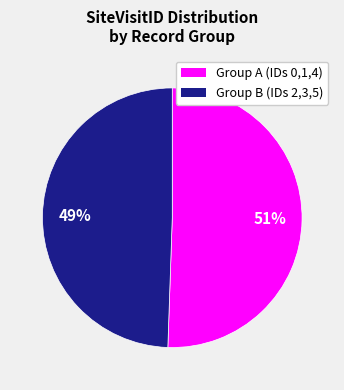

Is there a majority slice in this chart?

Yes